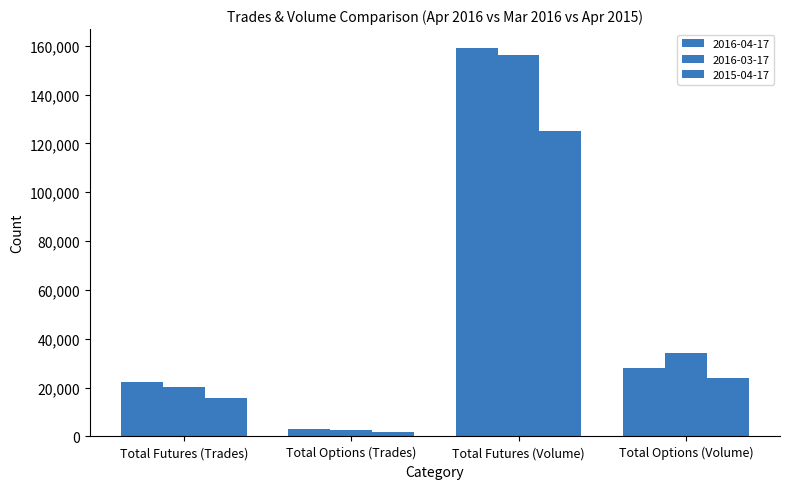

What value does the 2015-04-17 series have at Total Options (Trades), to the nearest 10?

1770